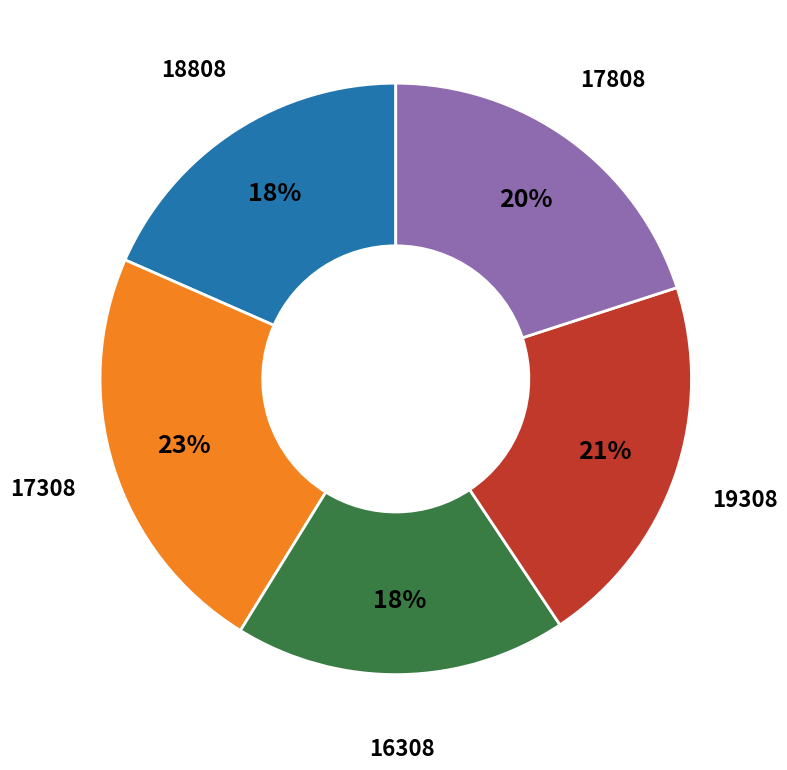

To the nearest percent, what is the average slice percentage?

20%